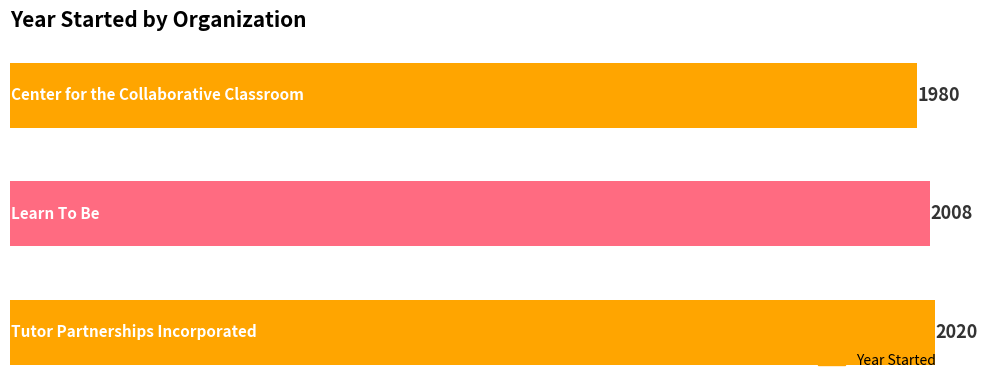

At which label is the value closest to 2000?

Learn To Be